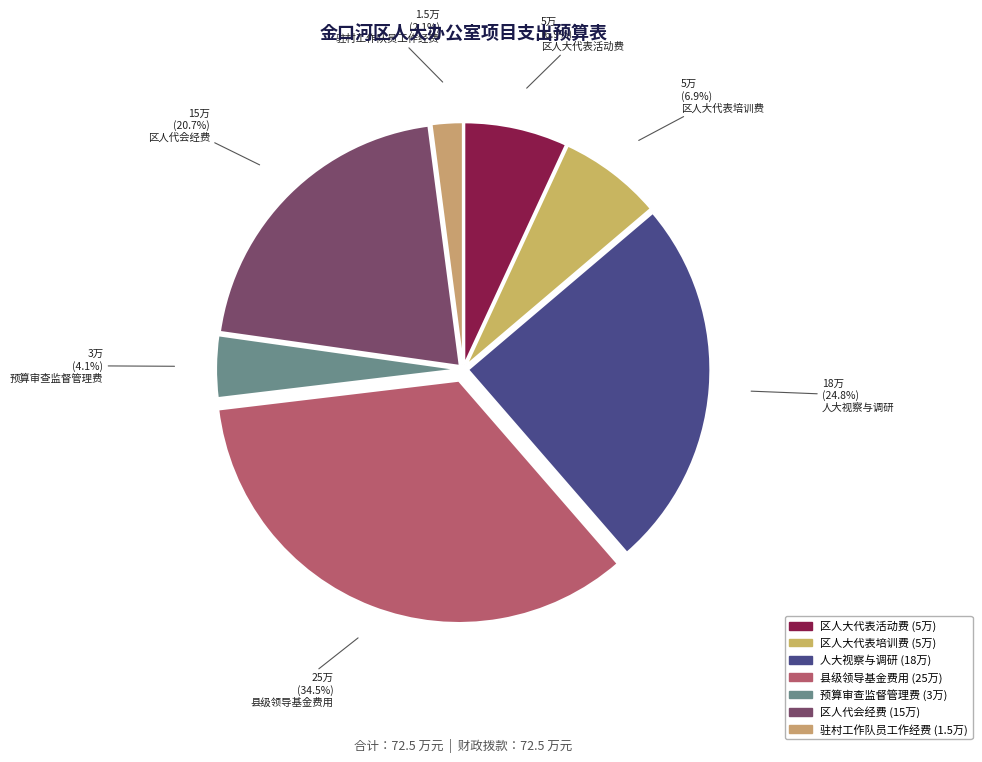

Does any single category account for the majority?

No